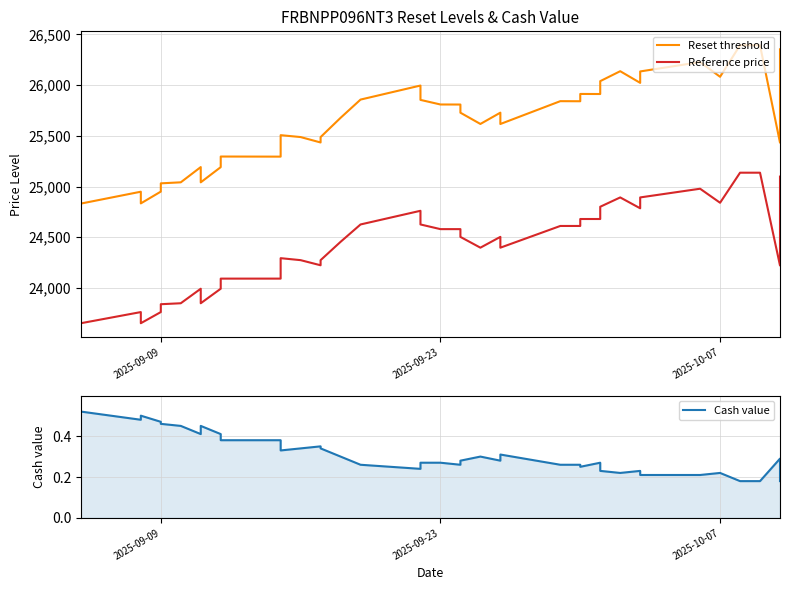

What is the highest value of the Reset threshold series?

26393.5